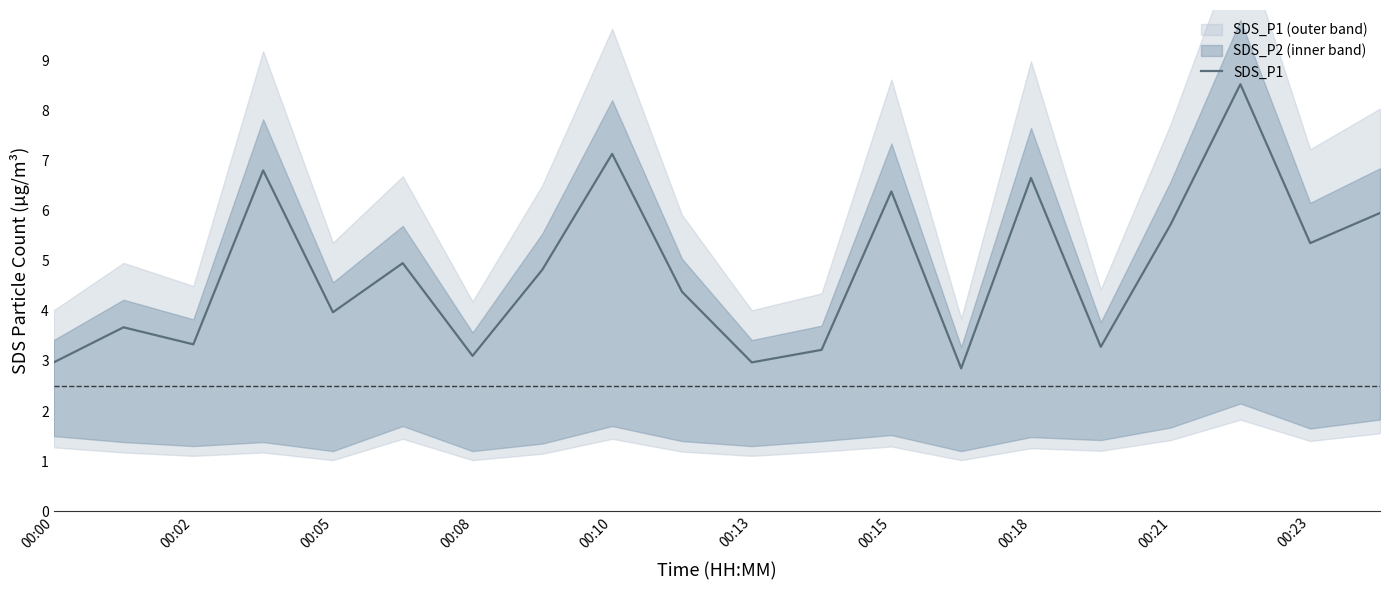

True or false: SDS_P1 has a value of 2.0 at 00:18.

False